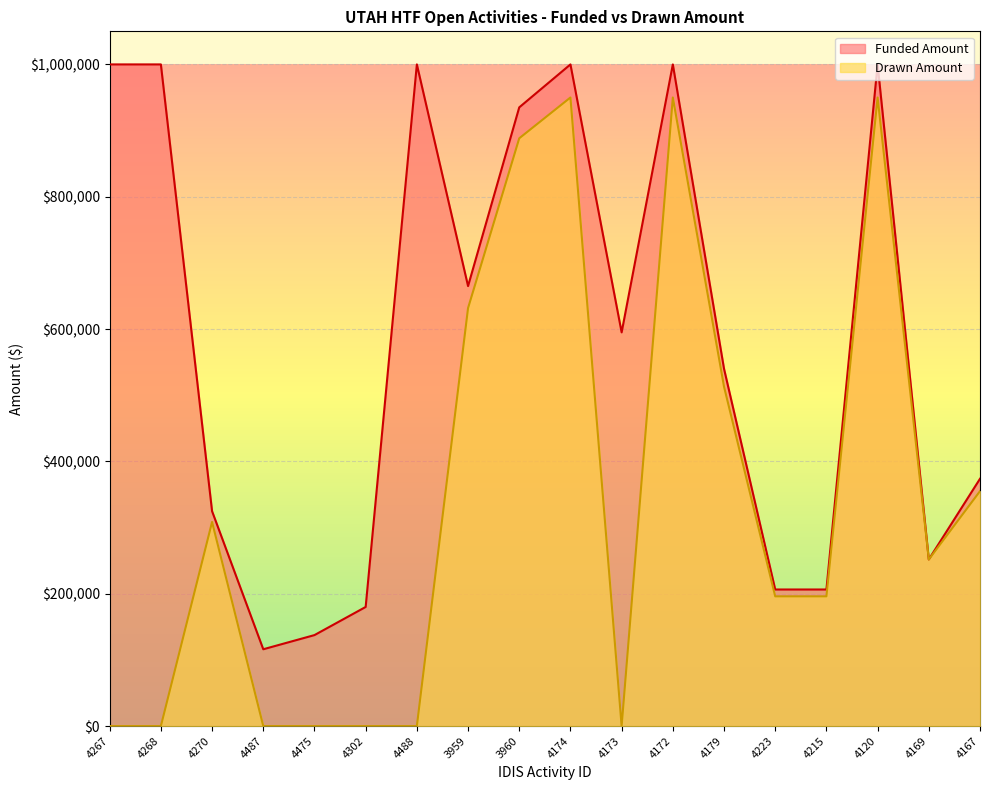

Which series has the largest range (max minus min)?

Drawn Amount